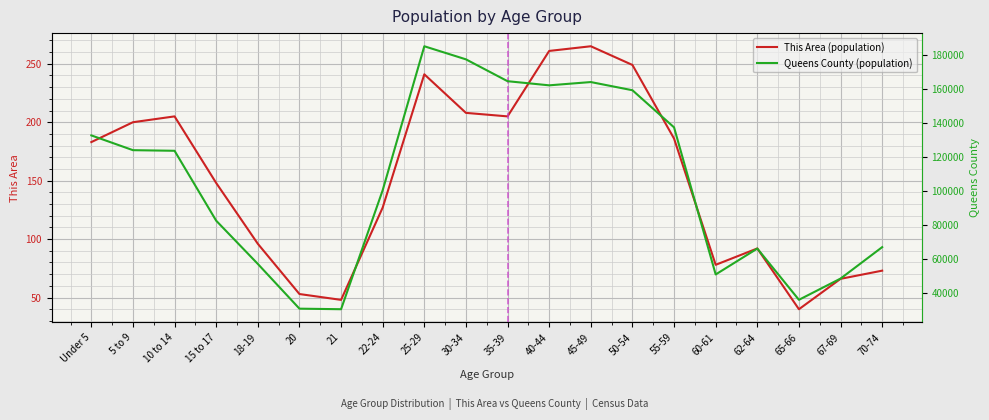

Between 5 to 9 and 40-44, which series saw the biggest shift?

Queens County (population)